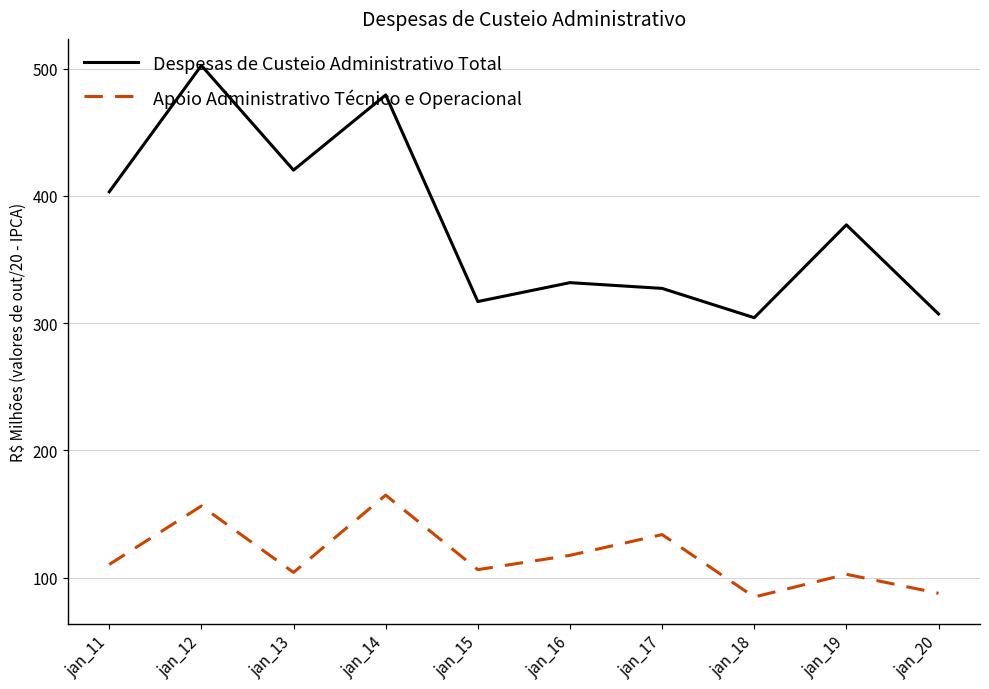

Which series has the largest range (max minus min)?

Despesas de Custeio Administrativo Total